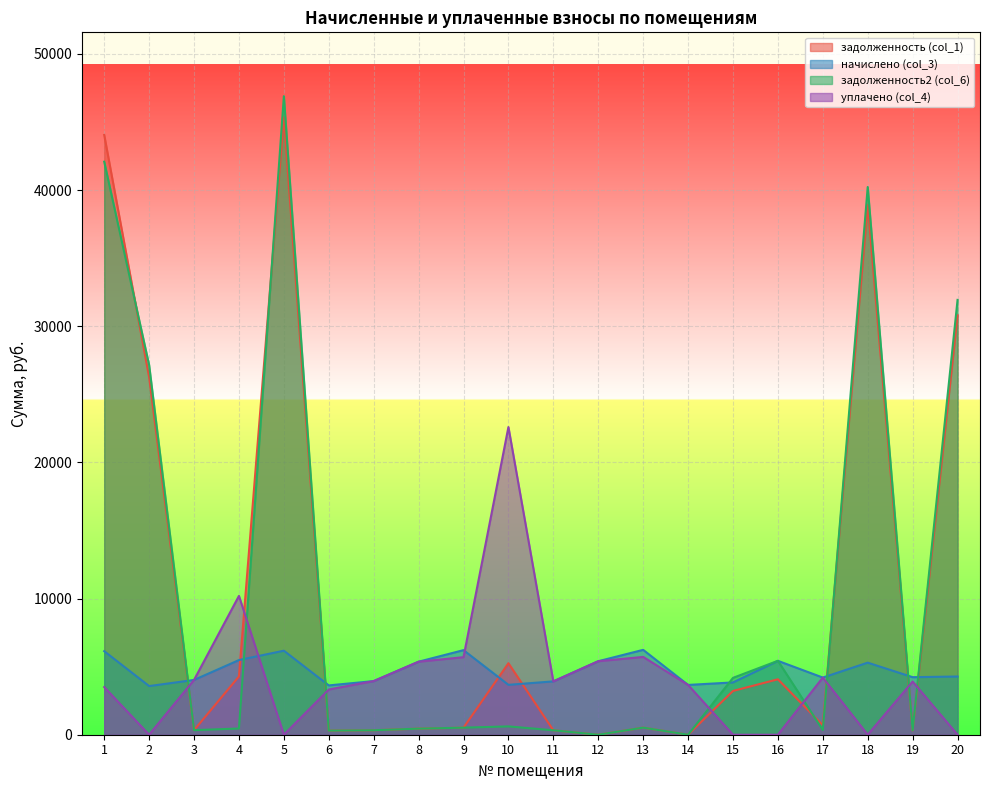

How many times do начислено (col_3) and уплачено (col_4) cross each other?

5